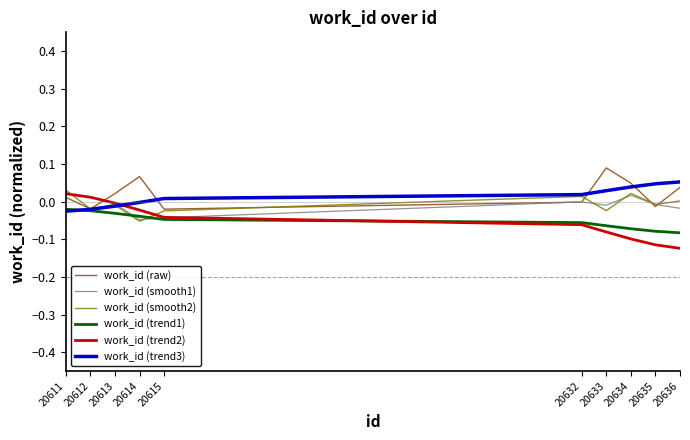

Which series changed the most between 20633 and 20635?

work_id (raw)